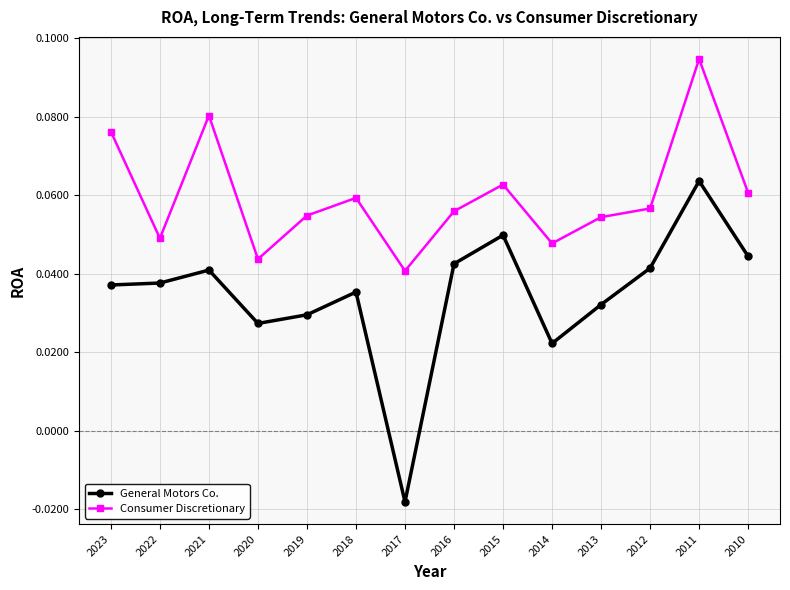

How many values in the General Motors Co. series exceed 0?

13